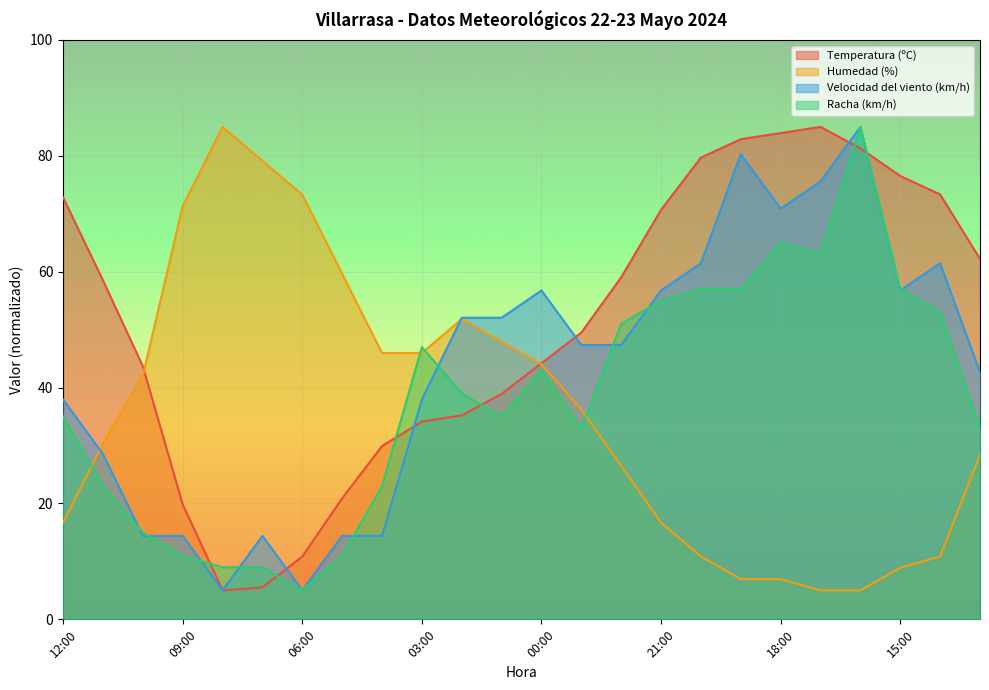

At which label does Humedad (%) first exceed 36?

10:00